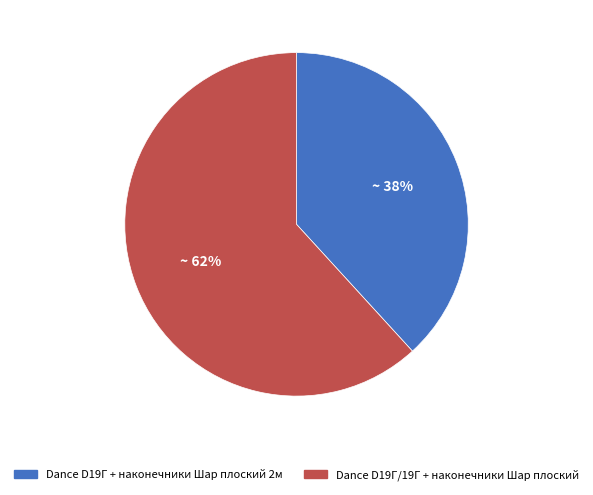

Combined, do Dance D19Г/19Г + наконечники Шар плоский and Dance D19Г + наконечники Шар плоский 2м account for over 50%?

Yes